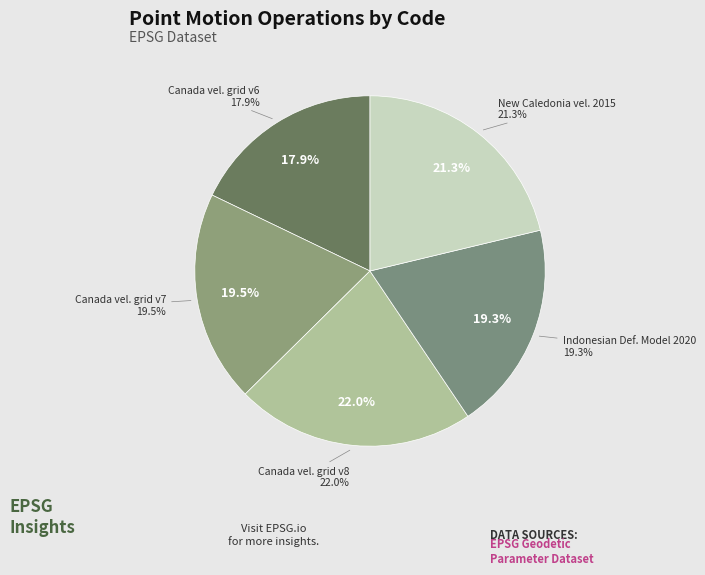

How many slices are in this pie chart?

5